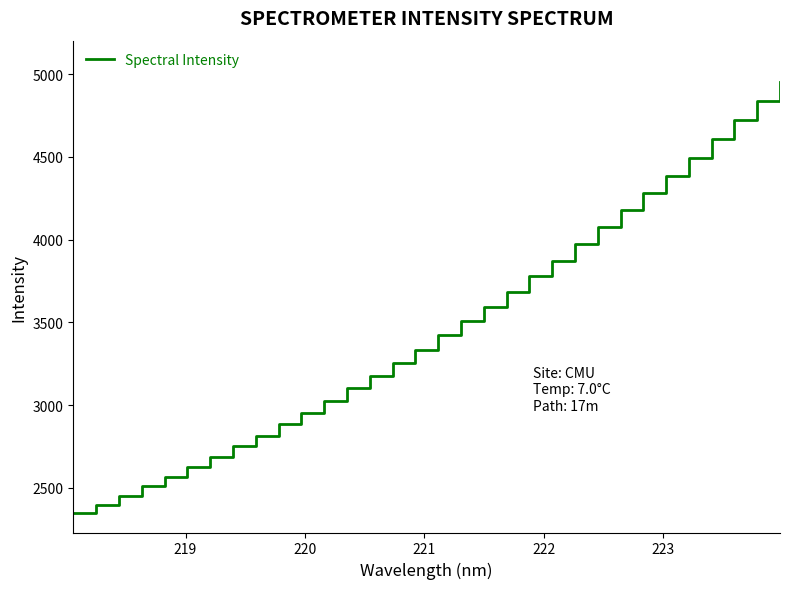

What is the minimum value shown in the chart?

2347.1